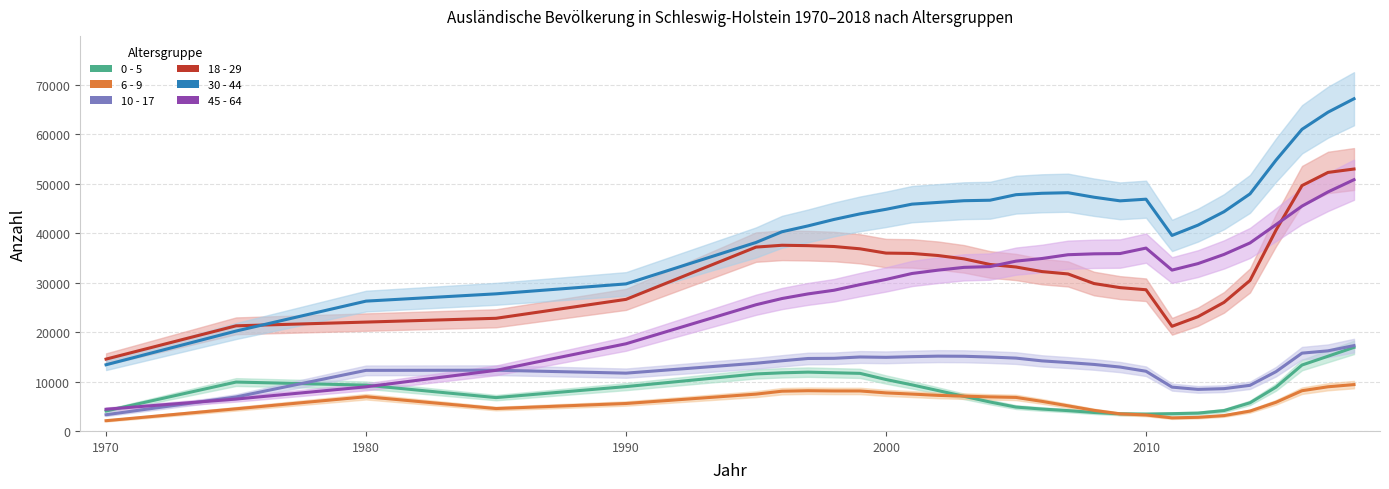

What is the smallest value displayed?

2074